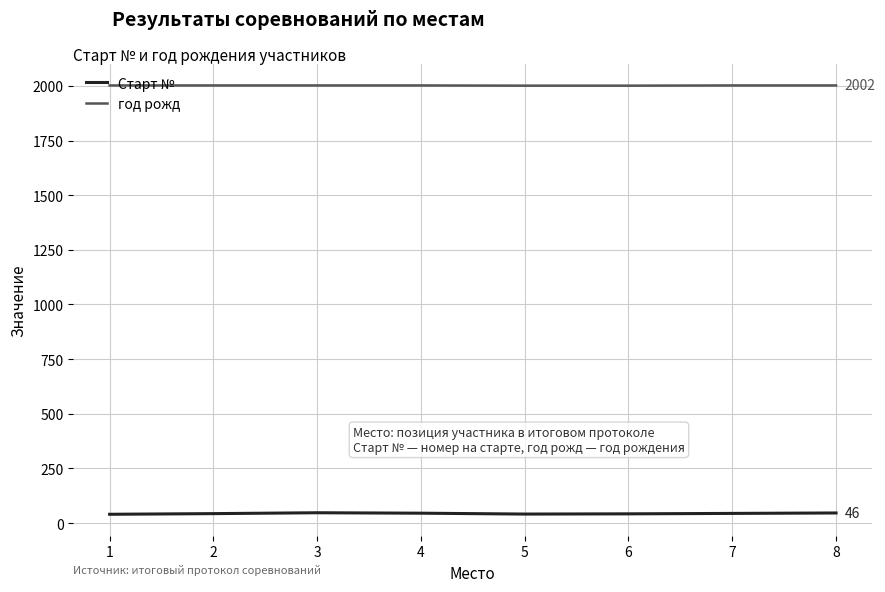

What is the spread (max minus min) of values at 3?

1955